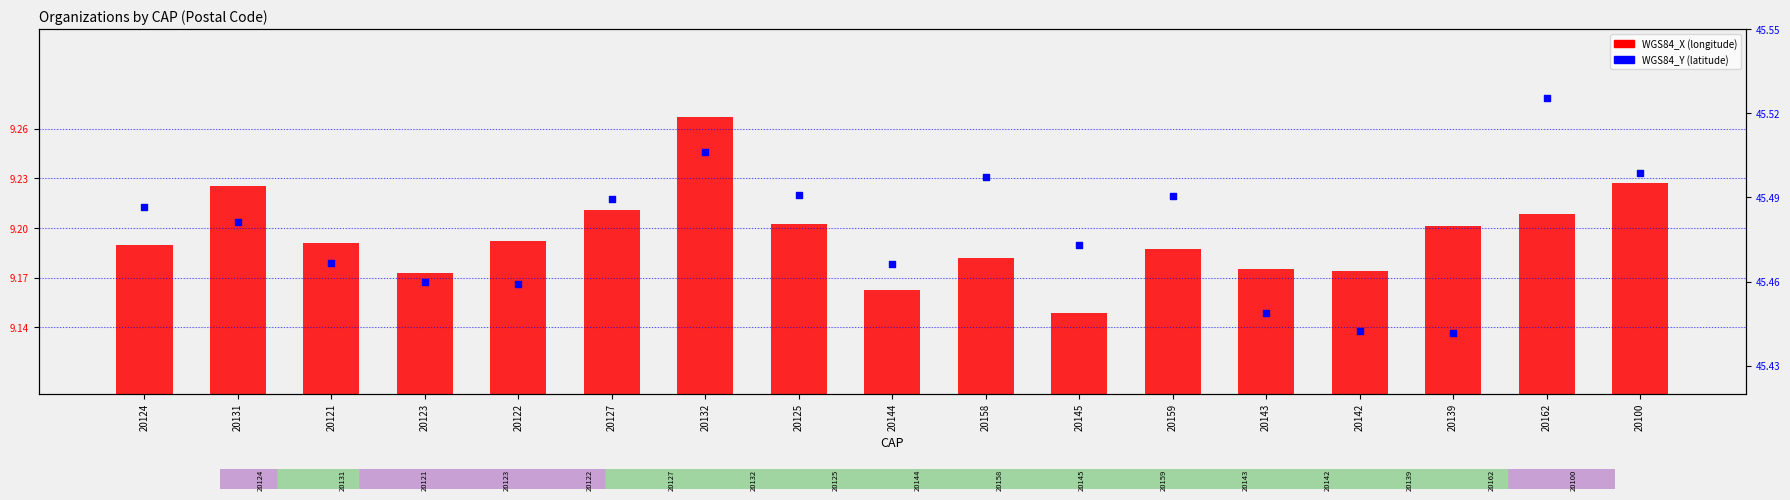

Is the value of WGS84_X (longitude) at 20142 greater than the value of WGS84_Y (latitude) at 20162?

No